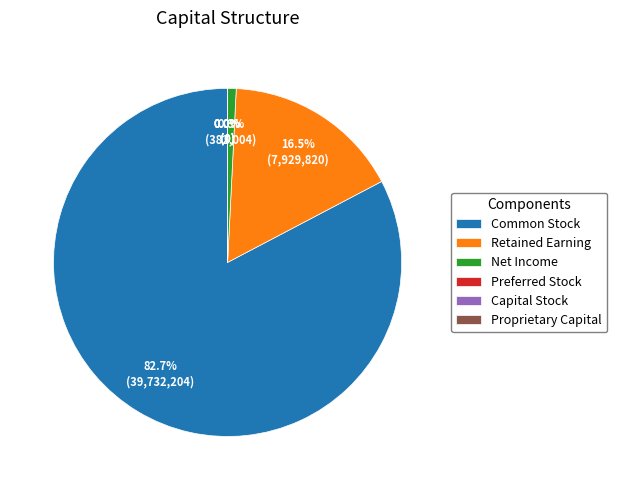

Is the sum of Net Income and Common Stock greater than half?

Yes